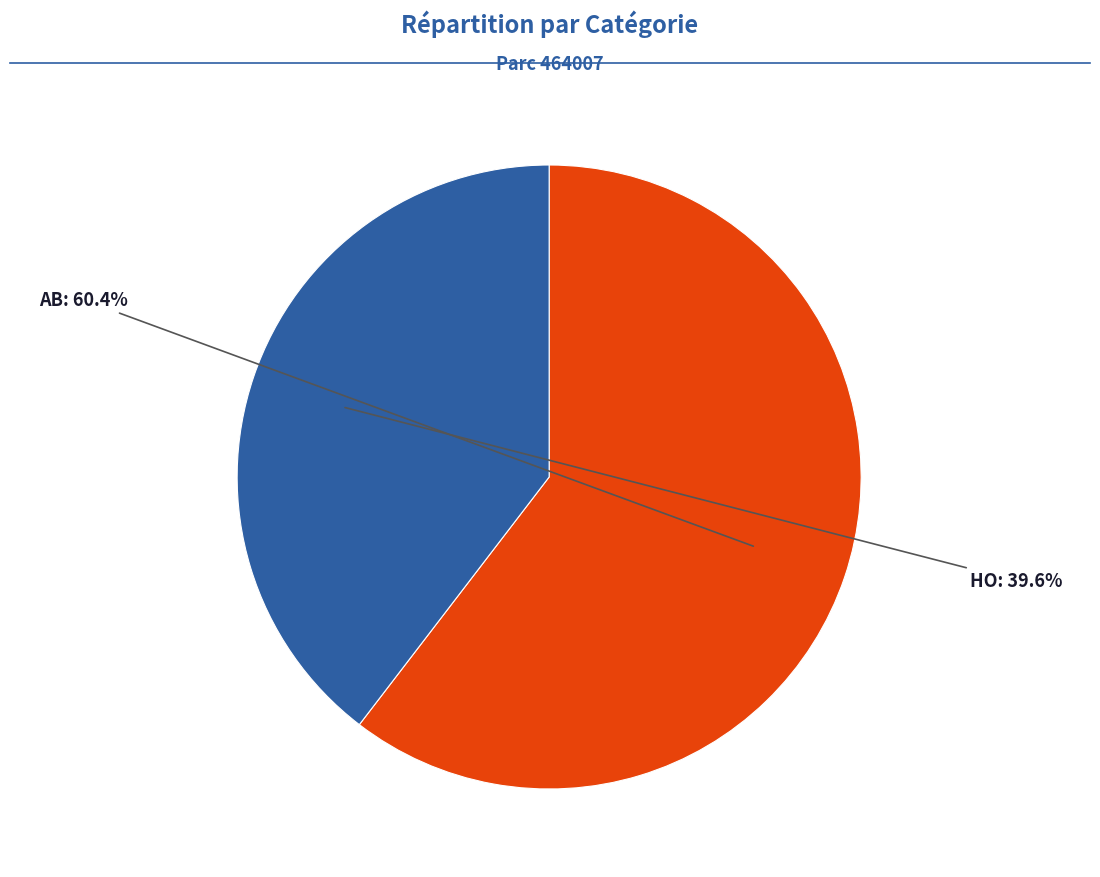

Is there any slice that represents more than half of the pie?

Yes